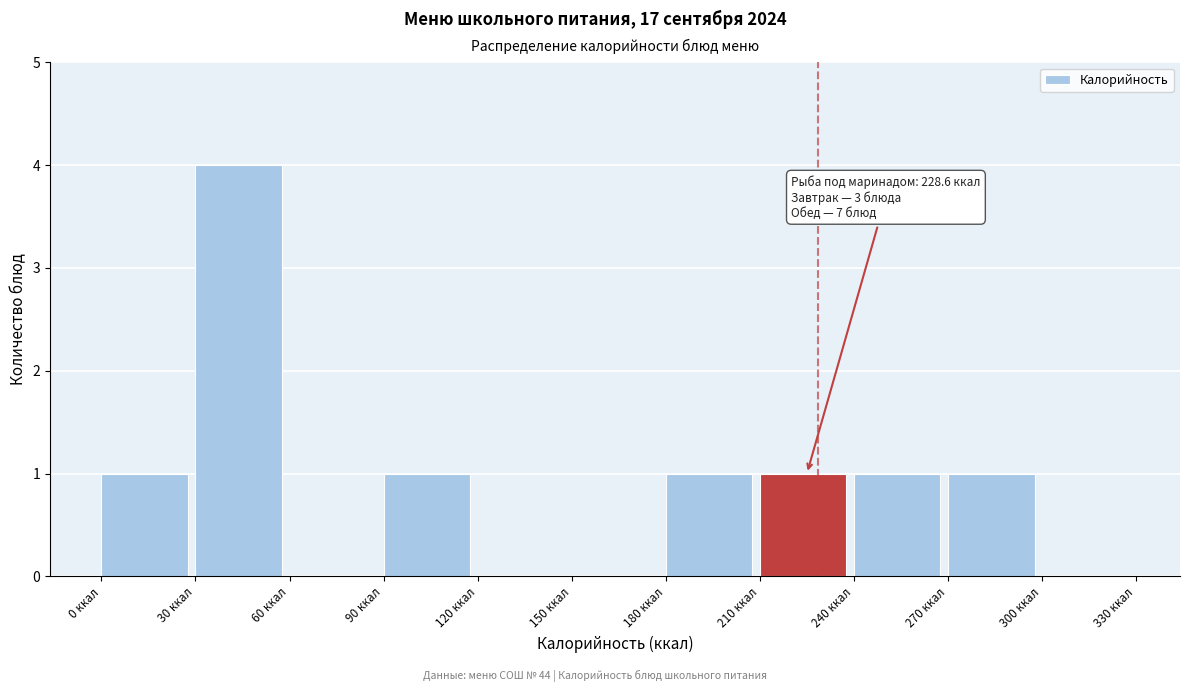

Over which range of the x-axis is the bar tallest?

30 to 60